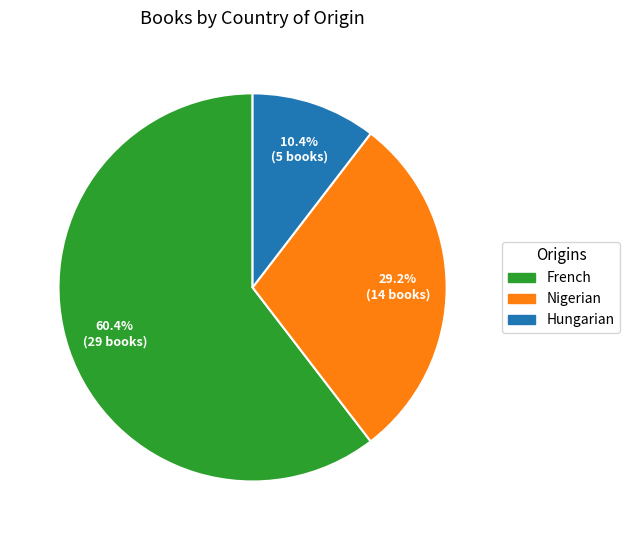

Between Hungarian and French, which is larger?

French